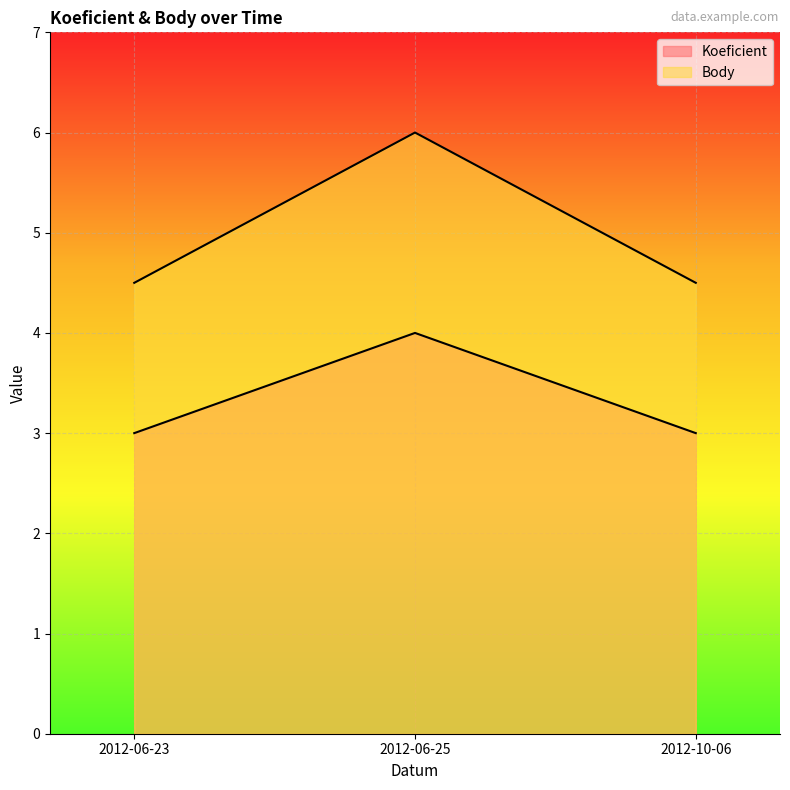

List the labels in order of Body value, smallest first.

2012-06-23, 2012-10-06, 2012-06-25